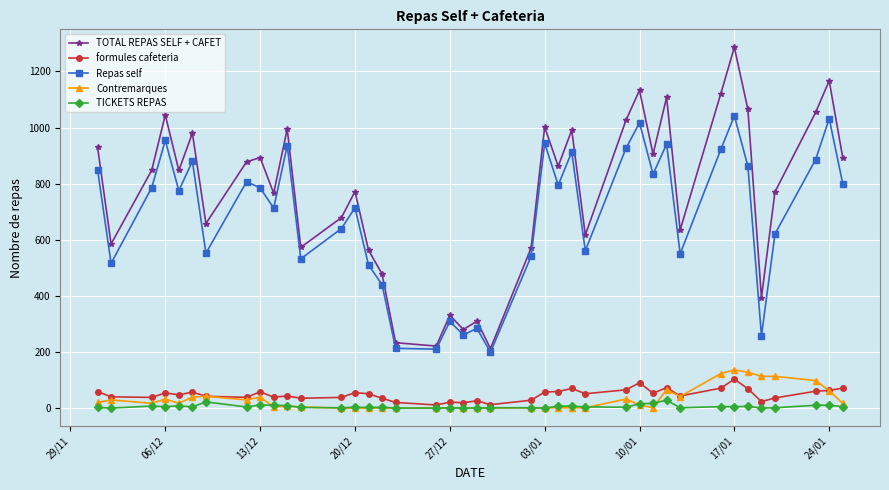

How many series are shown in this chart?

5